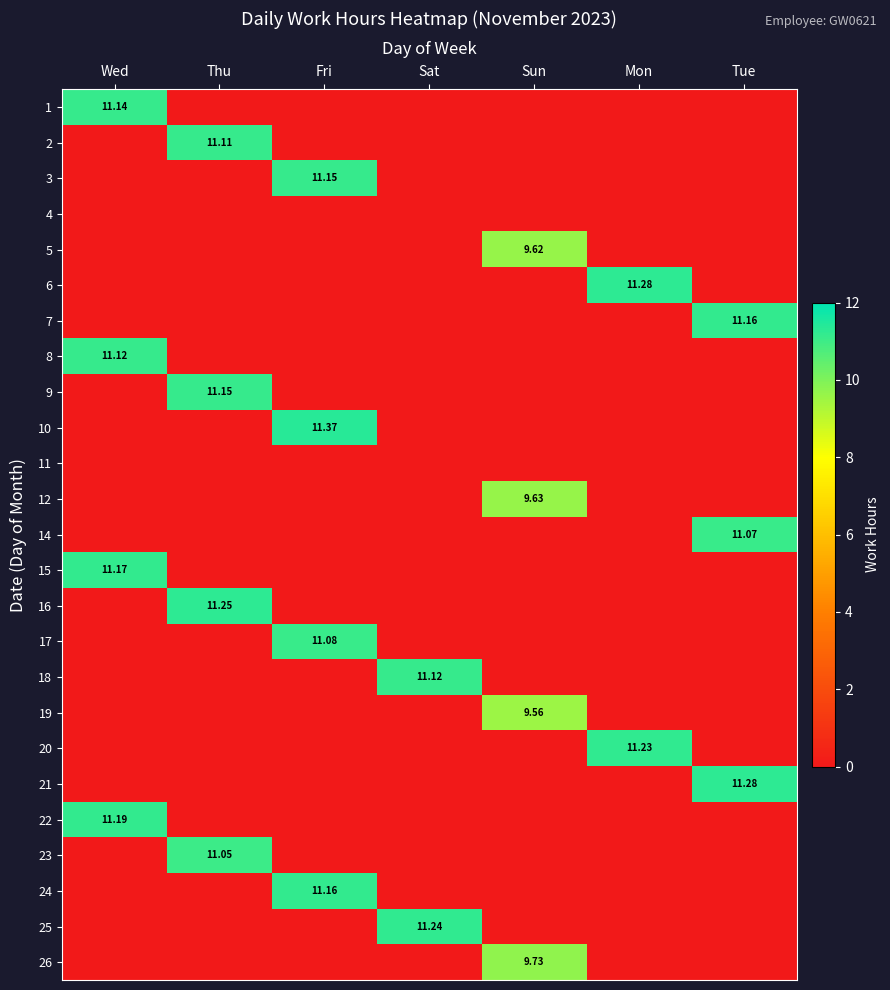

Rank the series by their maximum value, from highest to lowest.

10, 6, 21, 16, 25, 20, 22, 15, 7, 24, 3, 9, 1, 8, 18, 2, 17, 14, 23, 26, 12, 5, 19, 4, 11